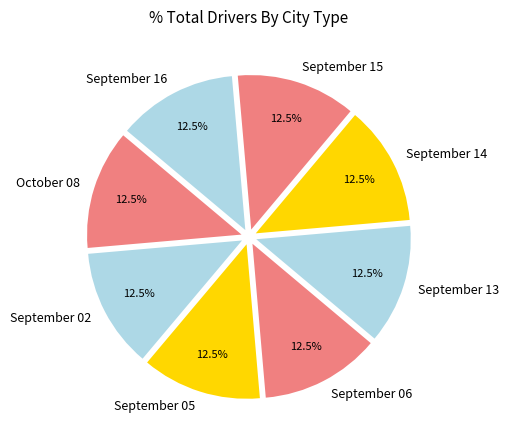

What is the total percentage of September 14 and September 05?

25.0%